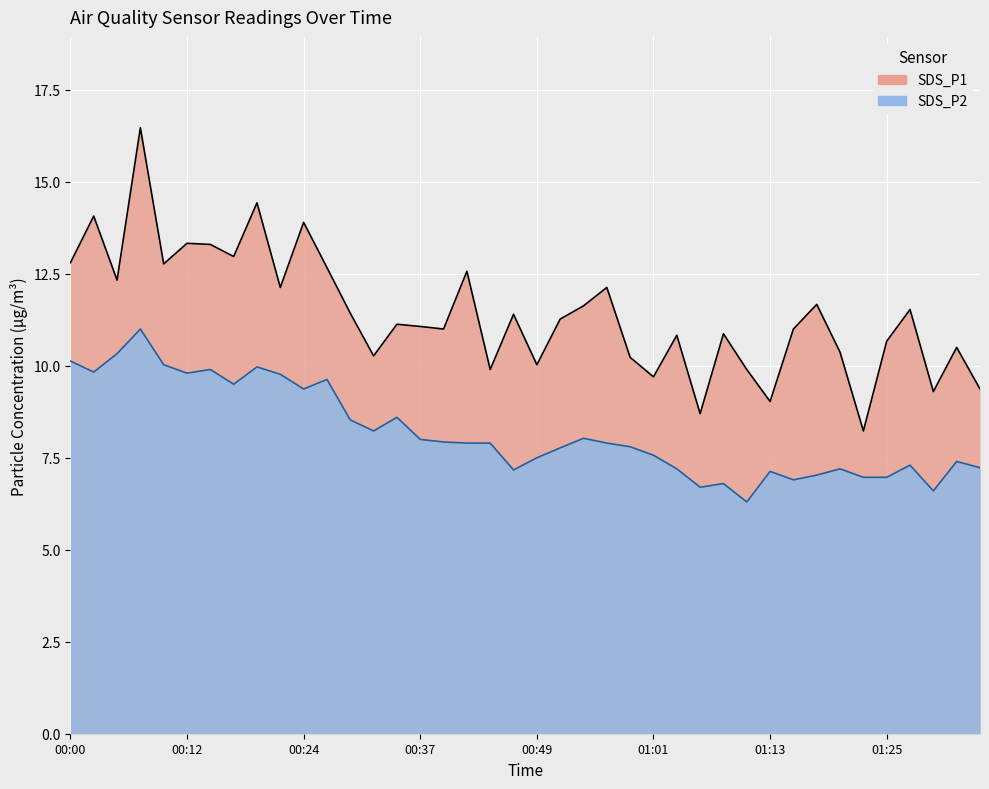

True or false: SDS_P2 and SDS_P1 intersect in this chart.

False